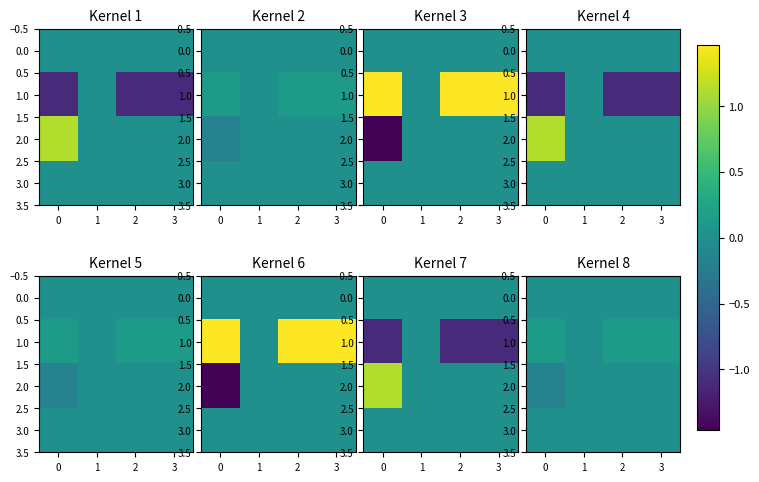

What is the total value across all series at 2?

0.1